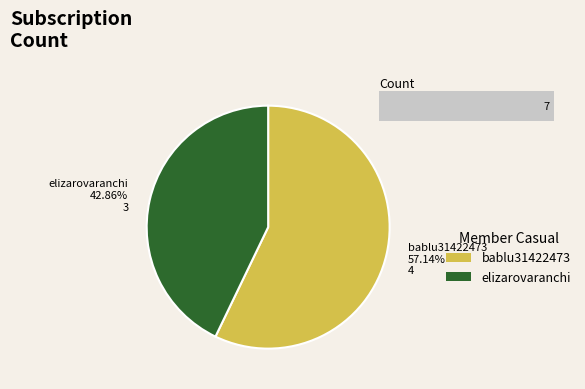

To the nearest percent, what is the average slice percentage?

50%